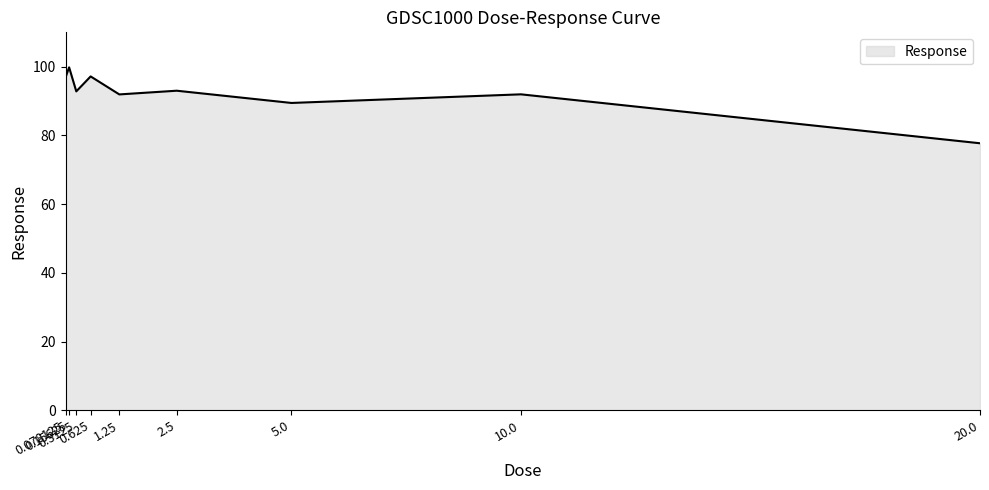

The value at 5.0 is 89.4. True or false?

True